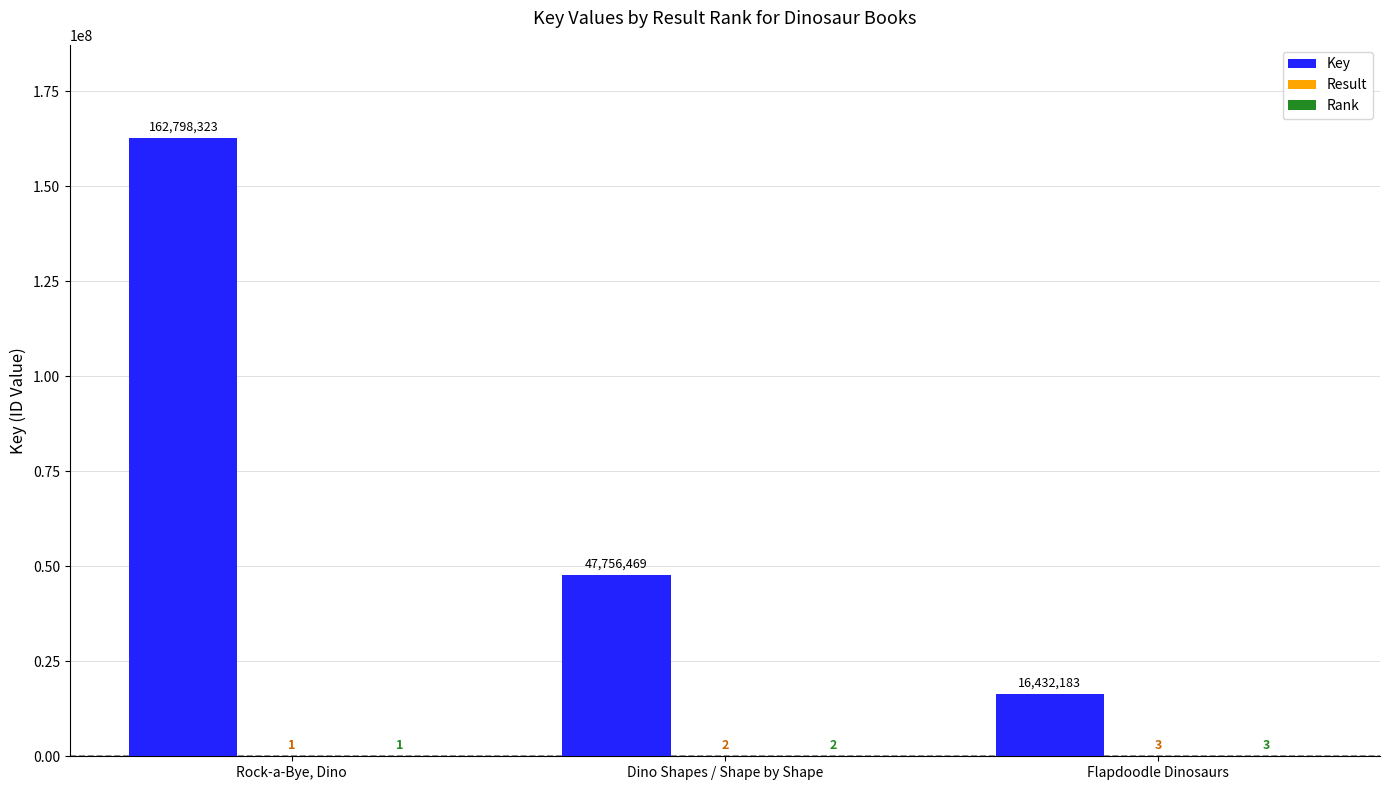

At which category does the chart reach its peak across all series?

Rock-a-Bye, Dino